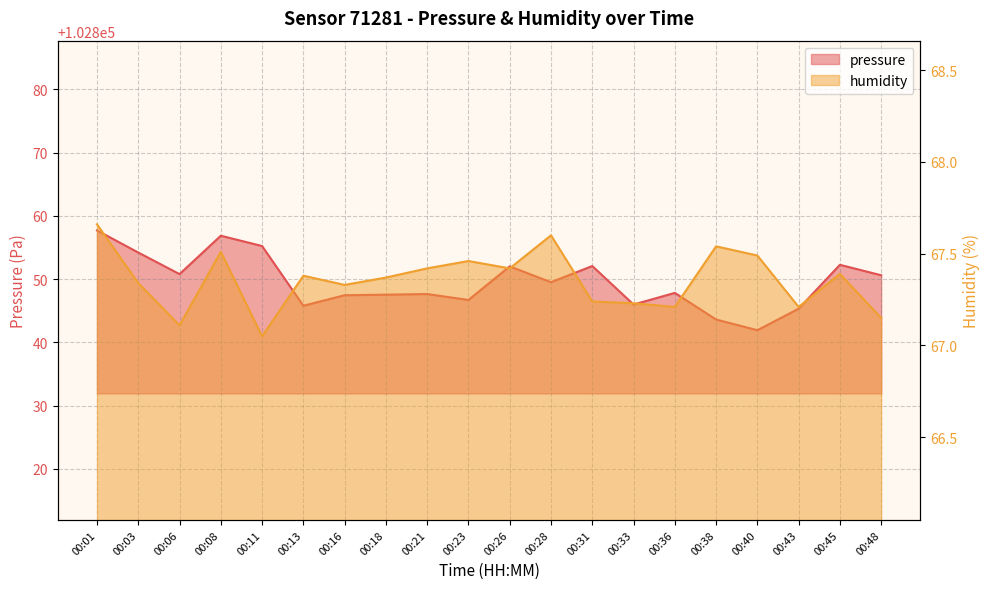

What is the approximate value of humidity at 00:48?

67.2